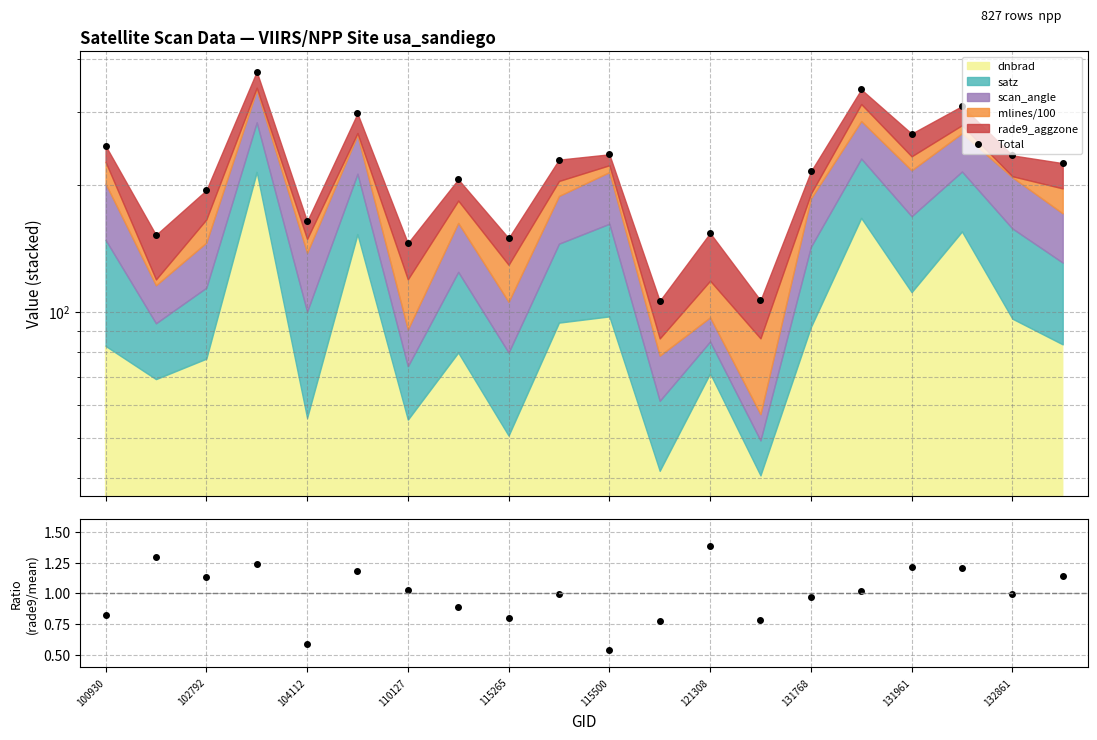

At which label does Total first exceed 226?

100930